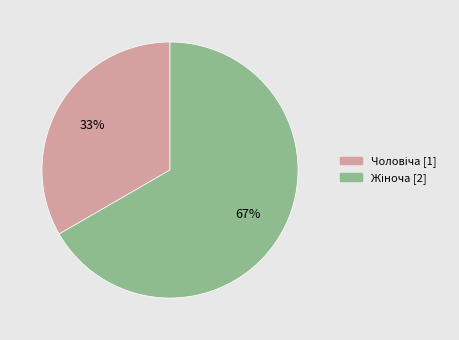

Is there a majority slice in this chart?

Yes